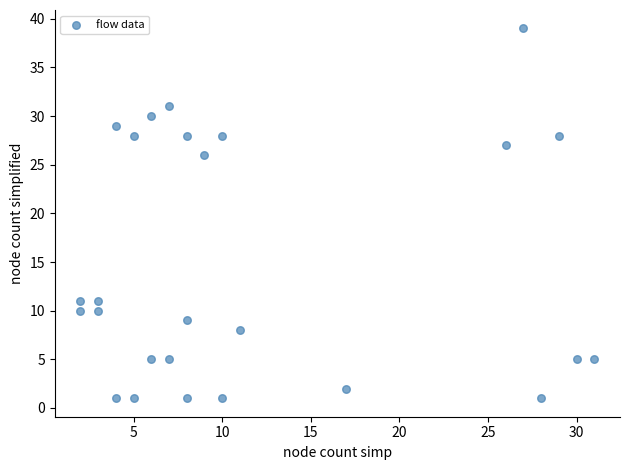

What Y value in the scatter plot is closest to 20?

26